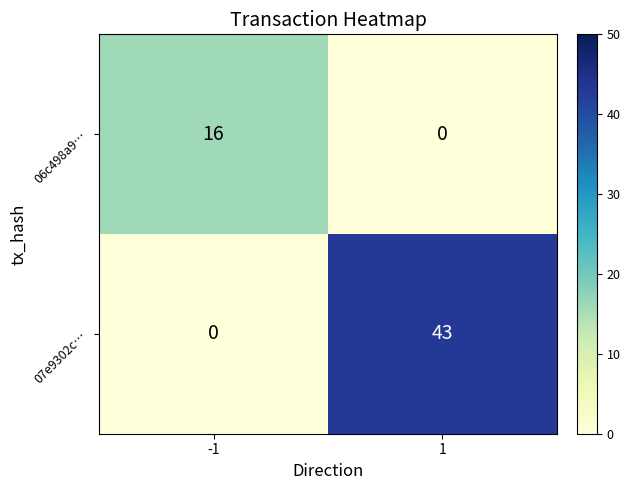

Which series changed the most between -1 and 1?

07e9302c…